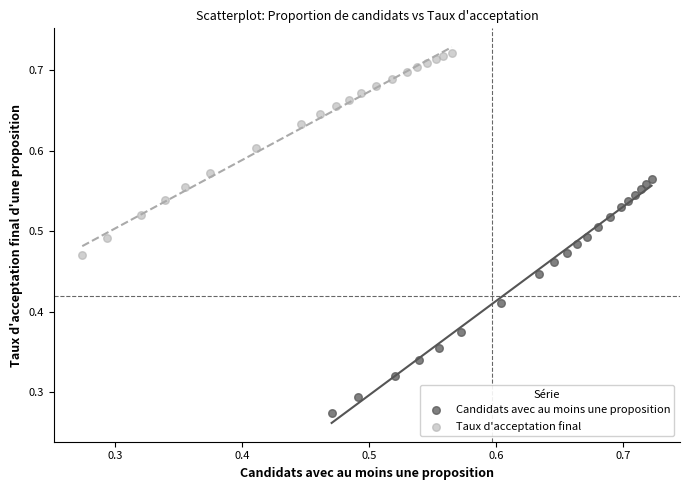

Which series has the widest spread of Y values?

Candidats avec au moins une proposition